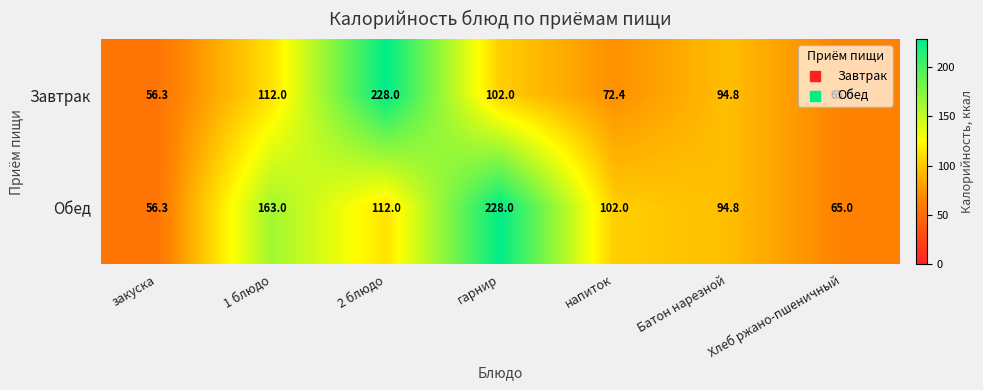

At which label is Завтрак closest to 142?

1 блюдо